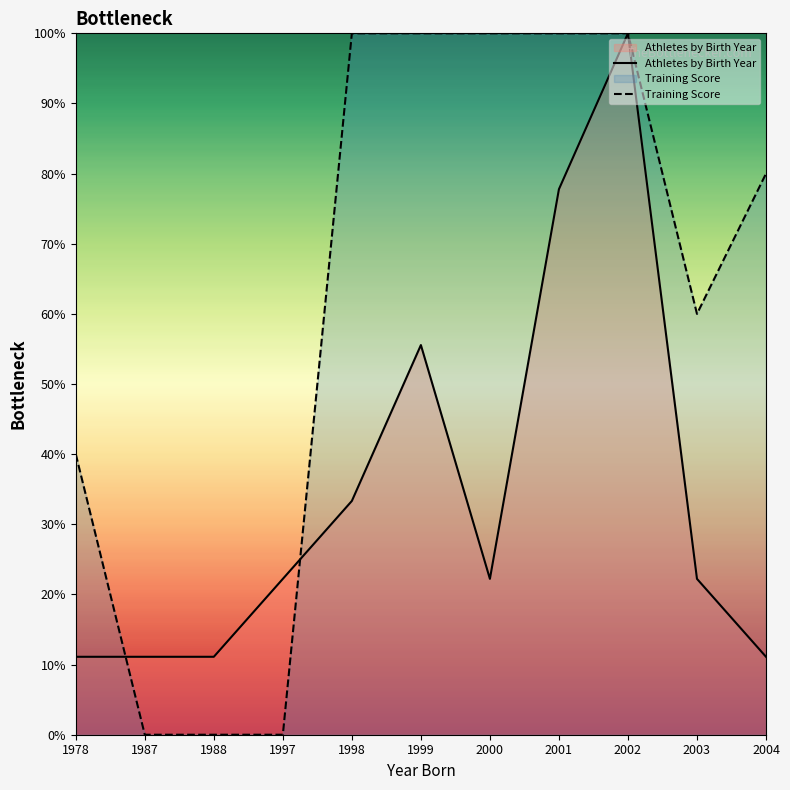

What is the average value of the Training Score series?

61.8